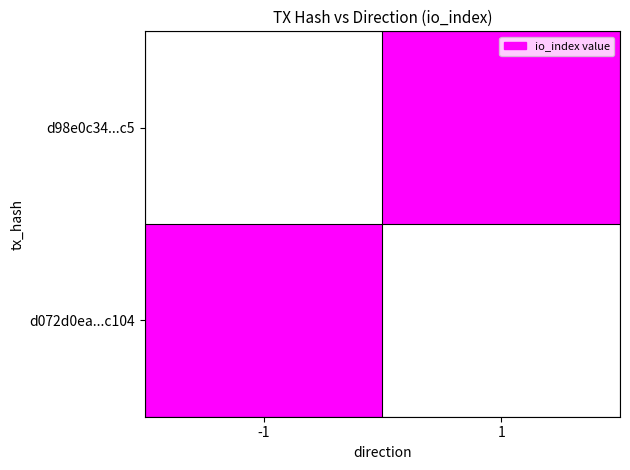

At direction, list the series in order from smallest to largest.

d072d0ea025784e7546571ae0aca2fcbd64c104, d98e0c343319625bcb7aa6ad353e7a74d9a7bc5